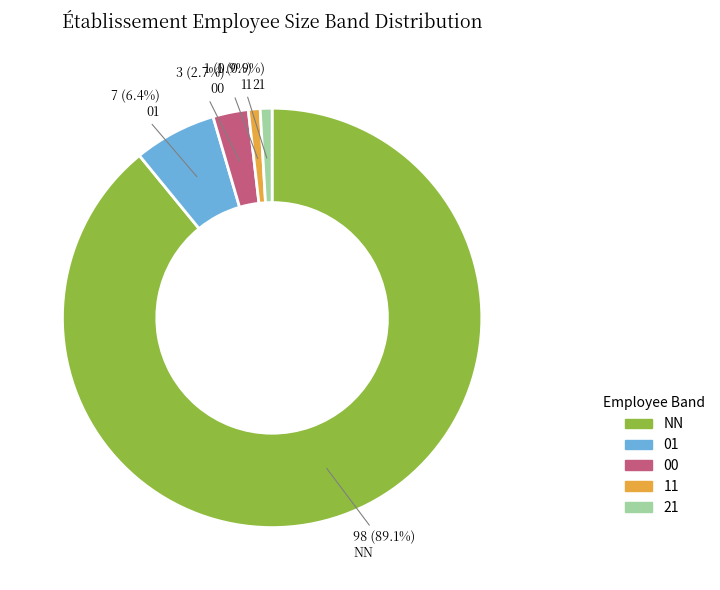

What percentage is the NN slice, to the nearest percent?

89%